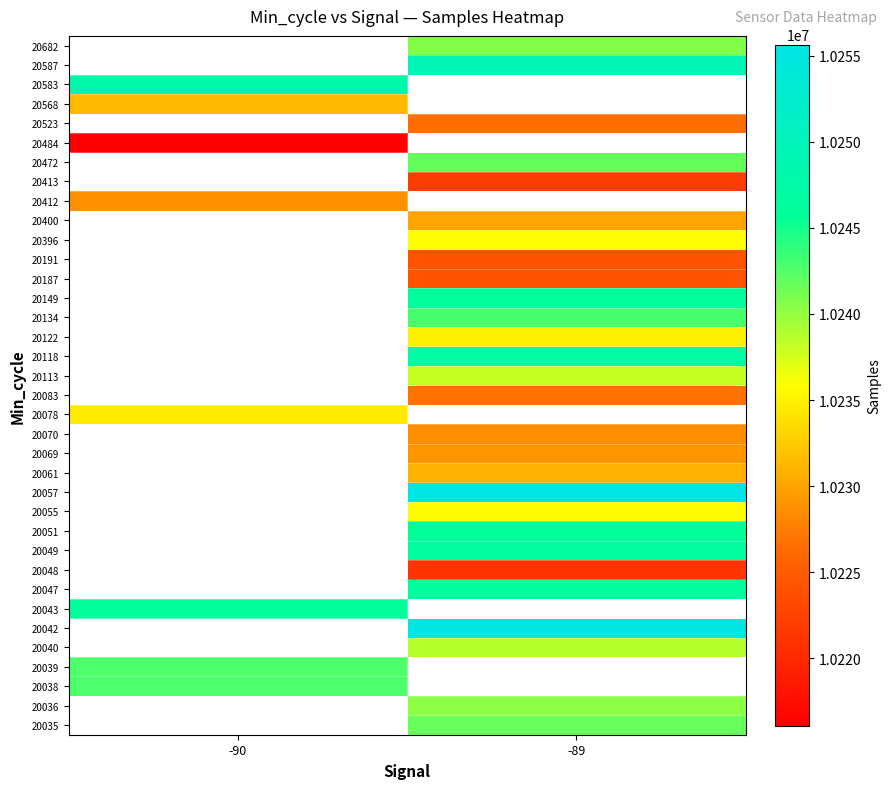

What is the smallest value displayed?

10216049.0